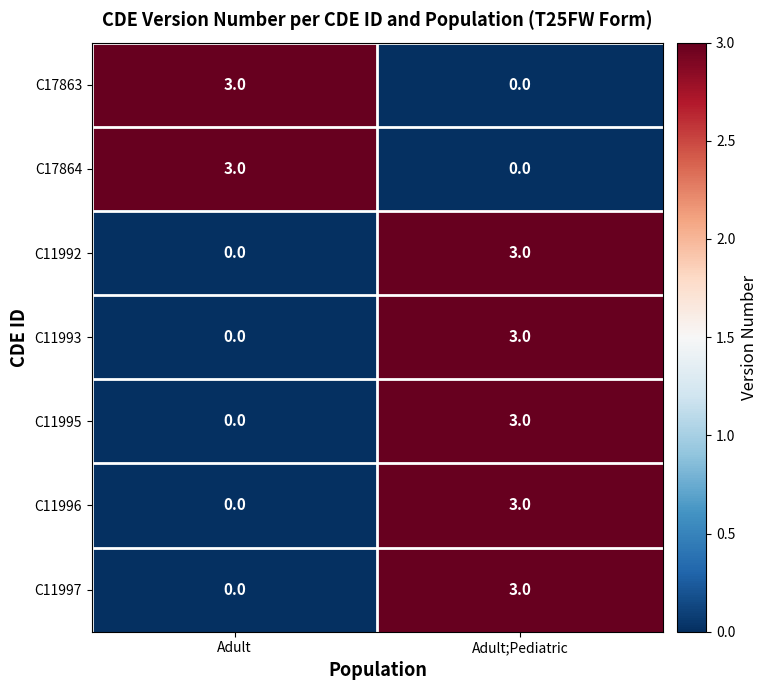

Reading left to right, transcribe all the data shown in this chart.

C17863: Adult=3	Adult;Pediatric=0
C17864: Adult=3	Adult;Pediatric=0
C11992: Adult=0	Adult;Pediatric=3
C11993: Adult=0	Adult;Pediatric=3
C11995: Adult=0	Adult;Pediatric=3
C11996: Adult=0	Adult;Pediatric=3
C11997: Adult=0	Adult;Pediatric=3